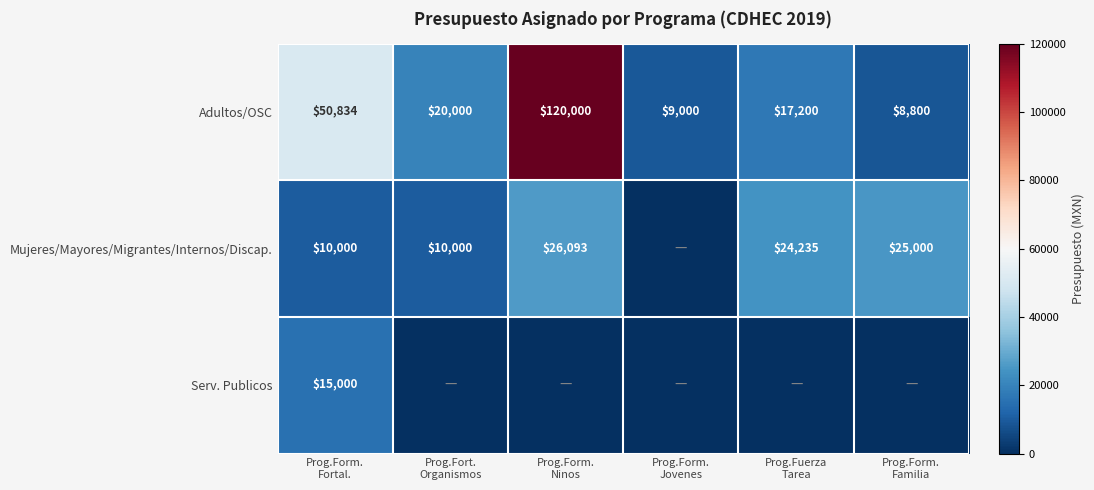

What is the difference between the second highest and minimum values in the Adultos/OSC series?

42034